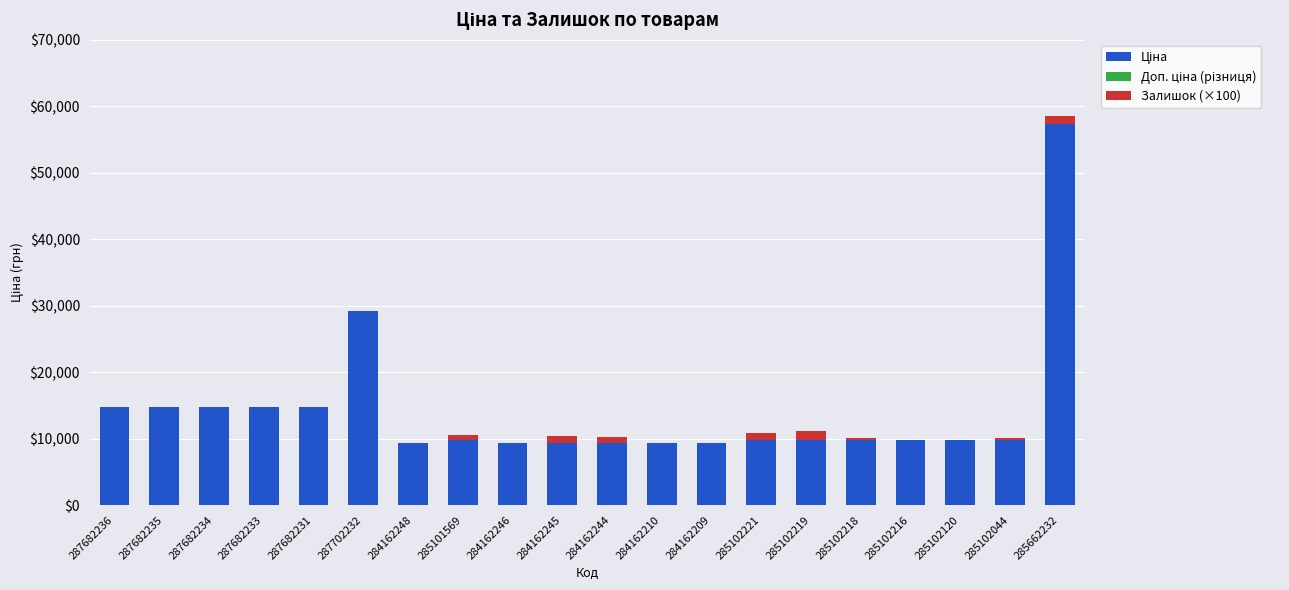

What is the total value across all series at 285102120?

9775.5